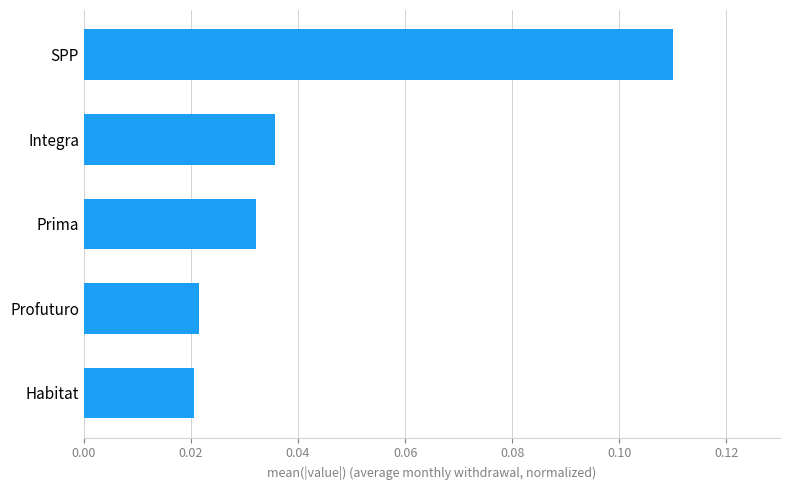

Does the chart contain stacked bars?

No